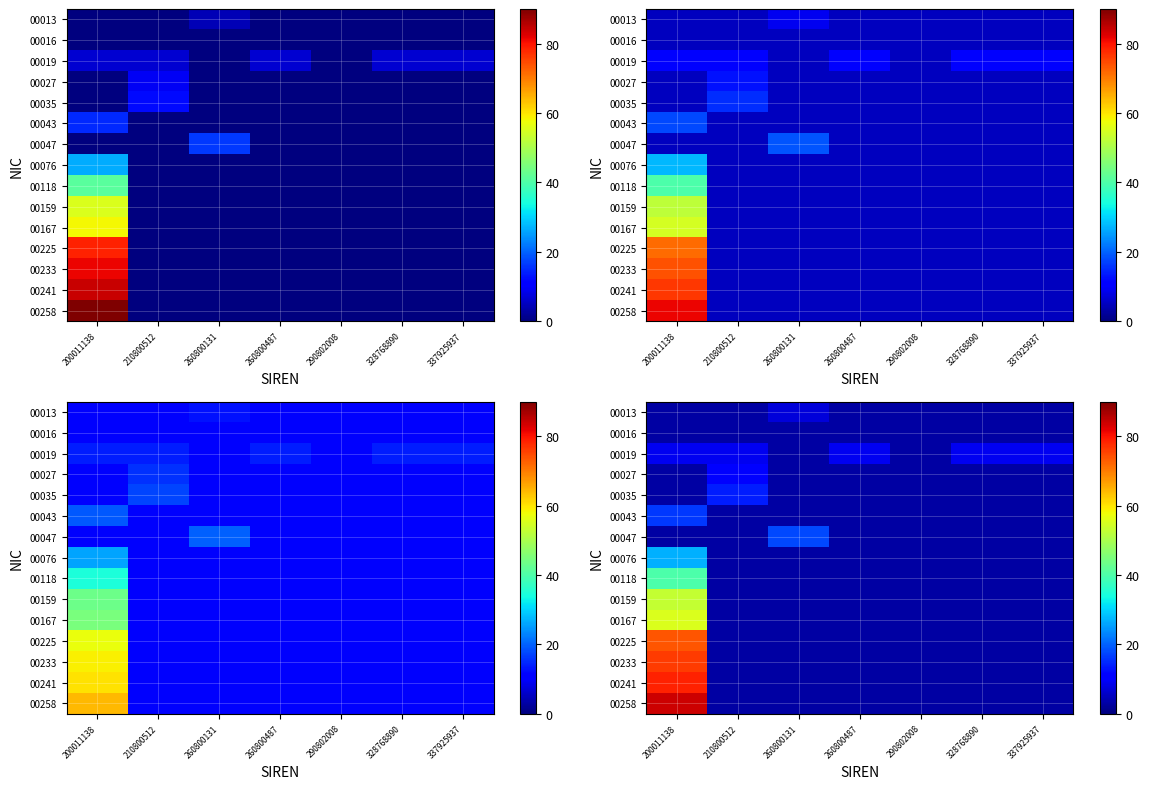

Is it true that 00016 equals 5.3 at 200011138?

False